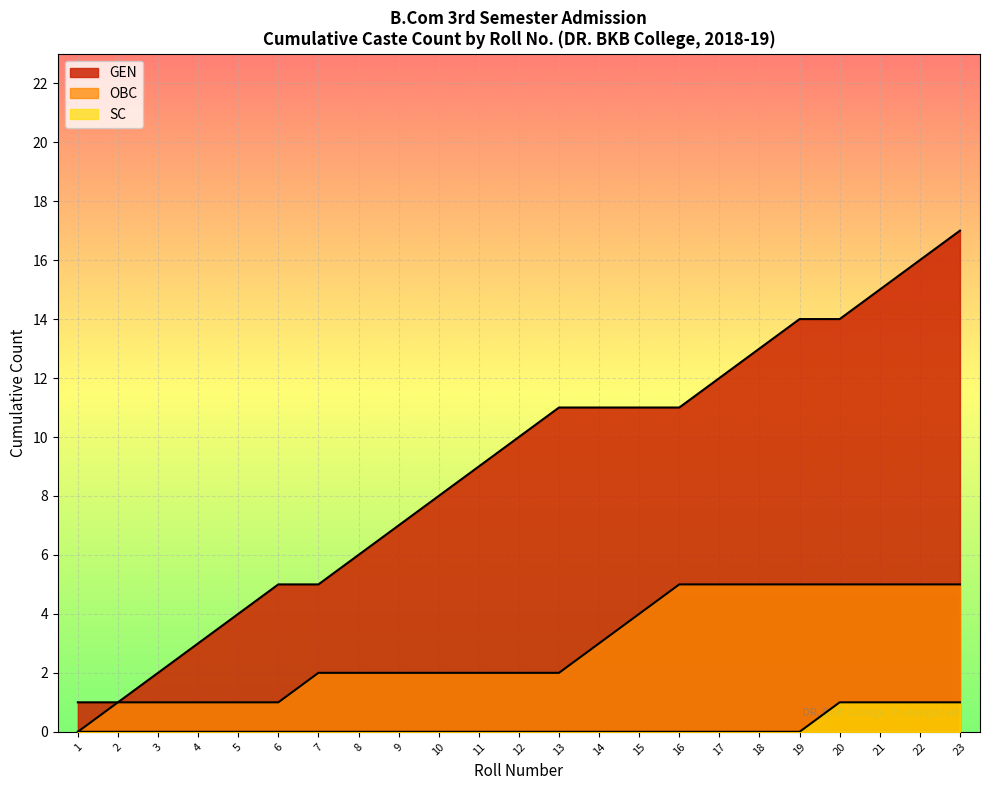

List the series in order of their overall mean, highest first.

GEN, OBC, SC